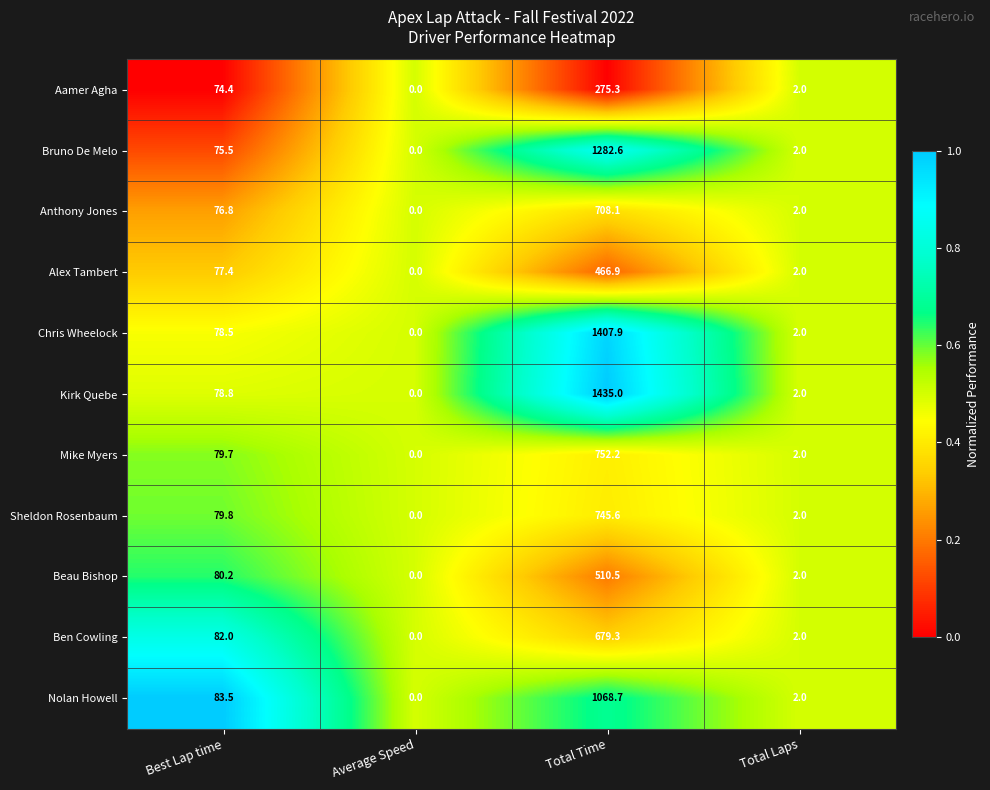

List the labels in order of Nolan Howell value, smallest first.

Average Speed, Total Laps, Best Lap time, Total Time